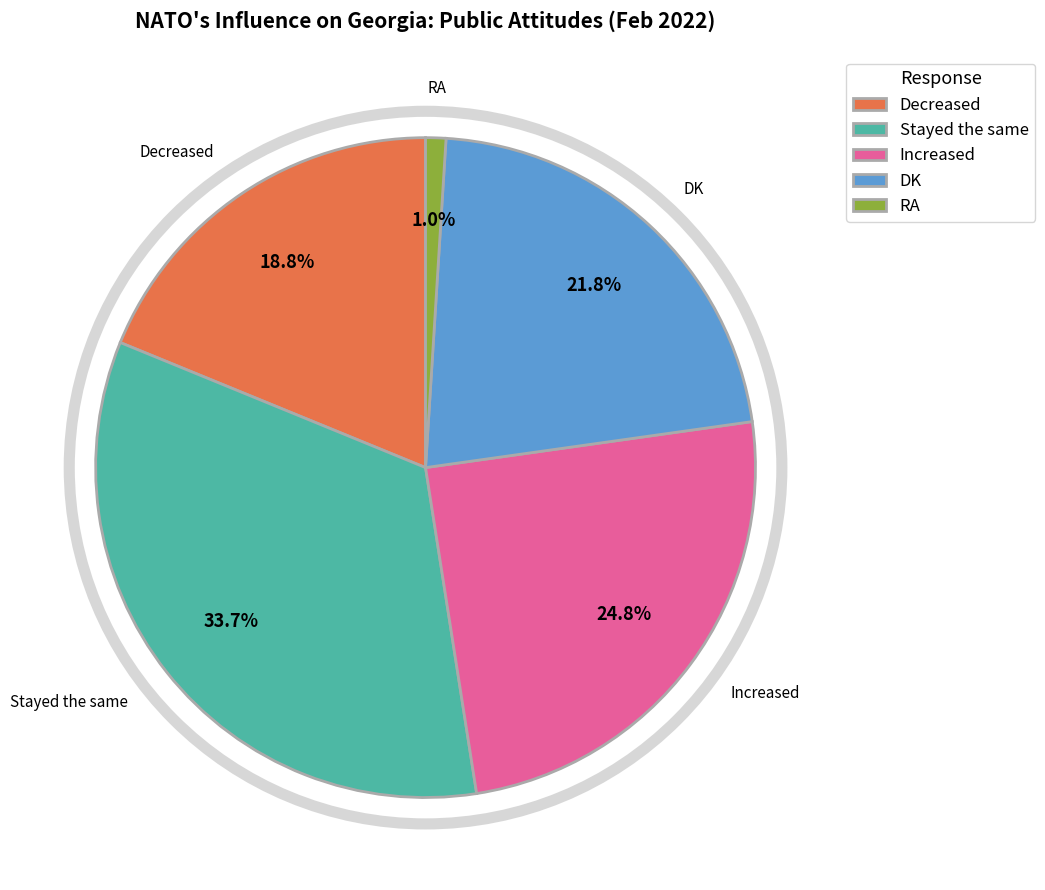

The DK slice represents 22% of the pie. True or false?

True